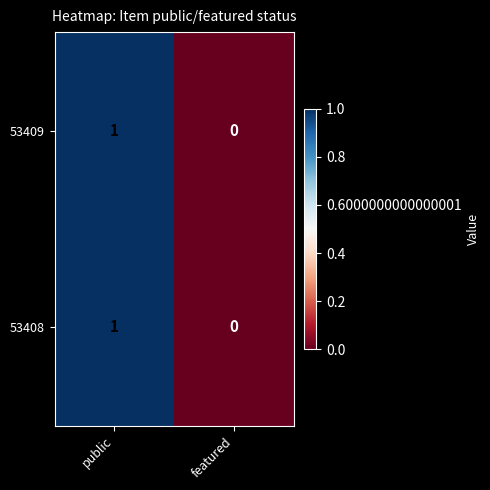

Is it true that 53408 equals 1 at public?

True